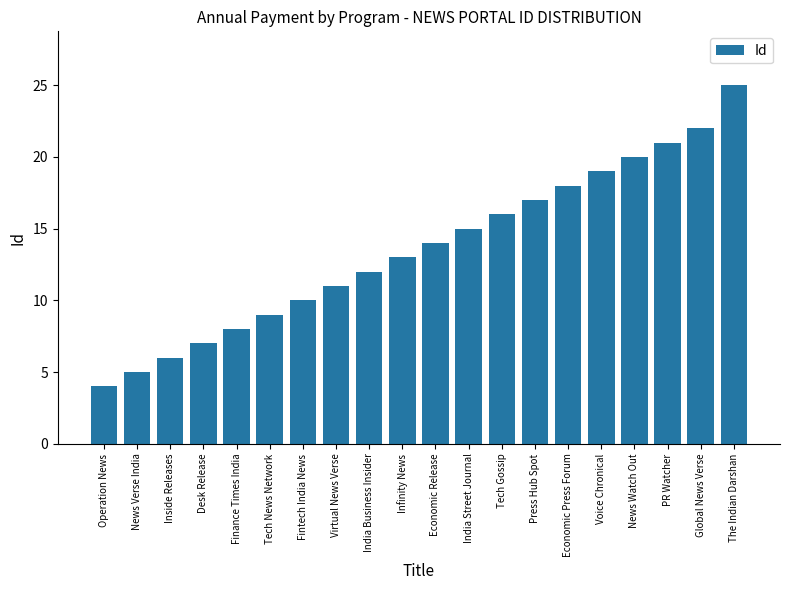

The value at The Indian Darshan is 25. True or false?

True